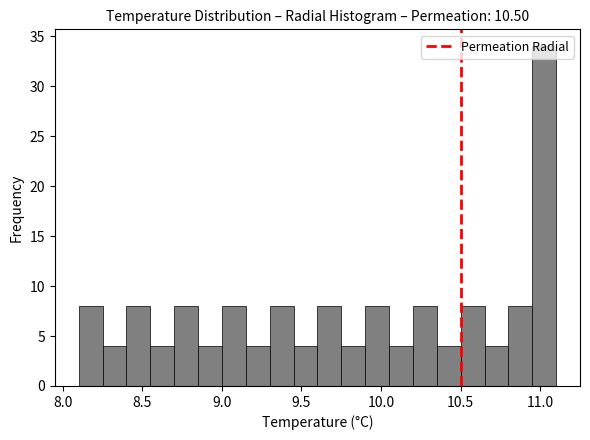

Read against the x-axis, roughly where is the centre of the tallest bar?

11.05